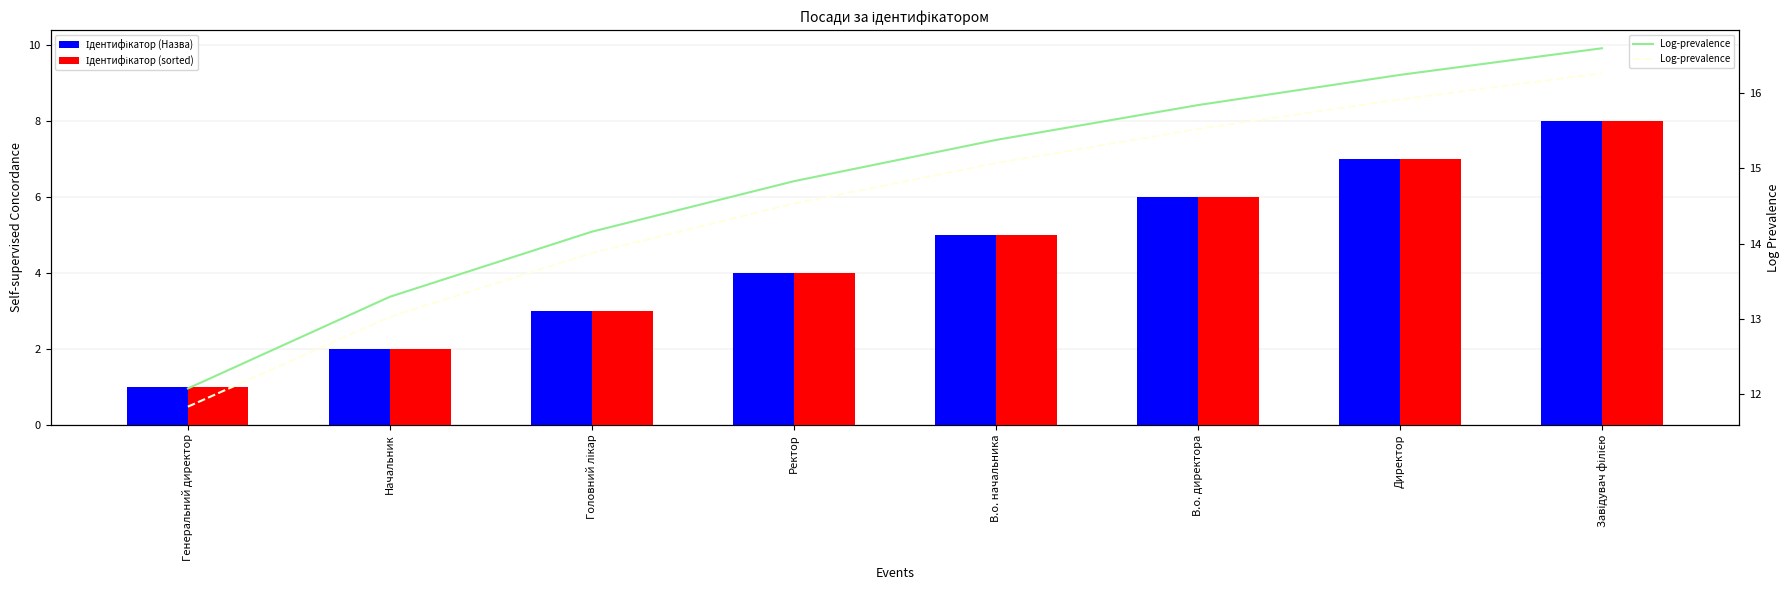

Where does the Log-prevalence series first go above 15?

В.о. начальника